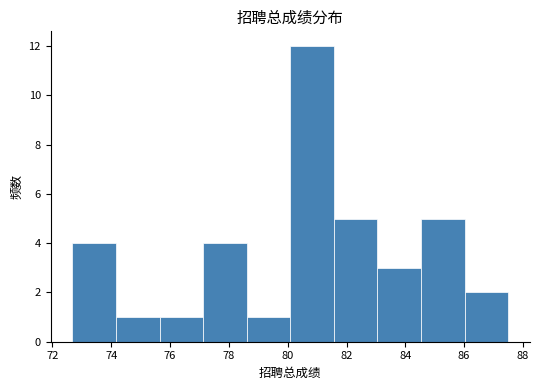

Reading left to right, list every bar in this chart as the range it spans on the x-axis followed by its height. Neither the bar edges nor the heights are printed on the chart, so give them approximately, as read against the axes.

72.6 to 74.2: 4
74.2 to 75.6: 1
75.6 to 77.2: 1
77.2 to 78.6: 4
78.6 to 80.0: 1
80.0 to 81.6: 12
81.6 to 83.0: 5
83.0 to 84.6: 3
84.6 to 86.0: 5
86.0 to 87.4: 2